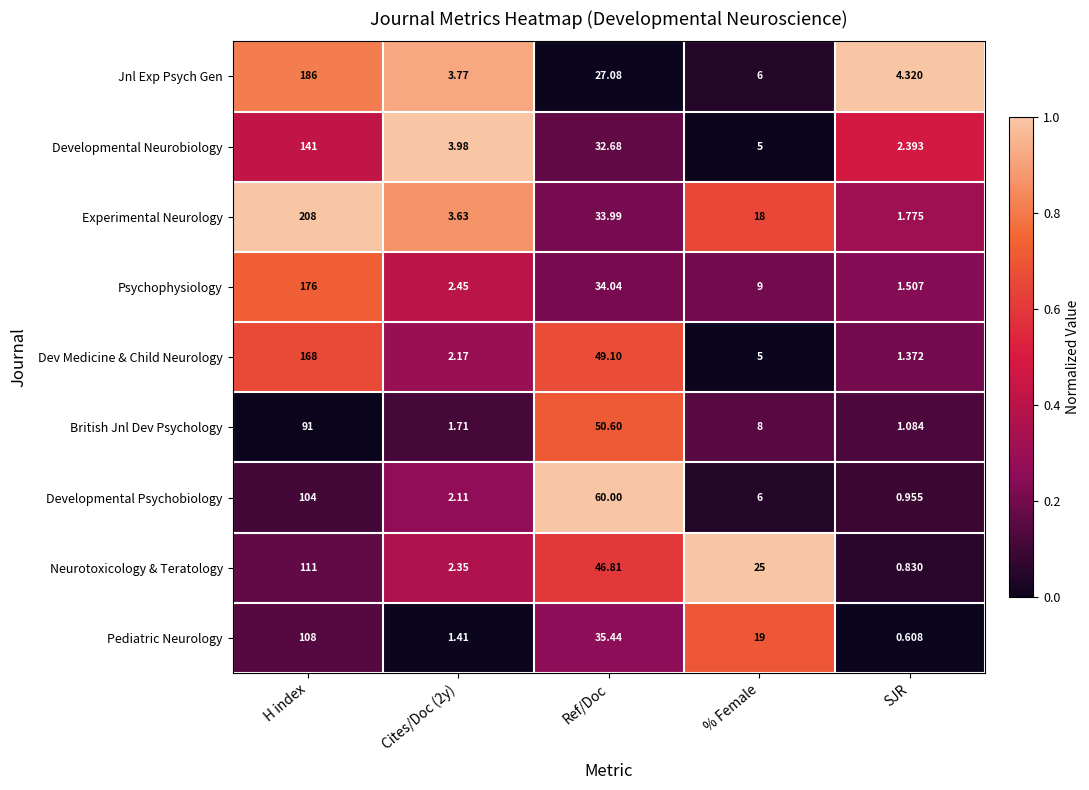

What is the total value across all series at SJR?

14.8